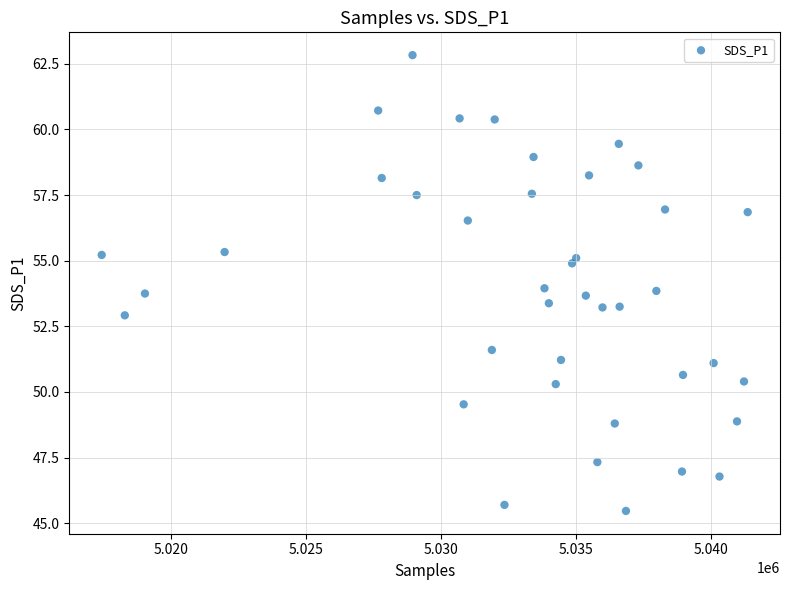

What is the range of X values (max minus min)?

23919.0